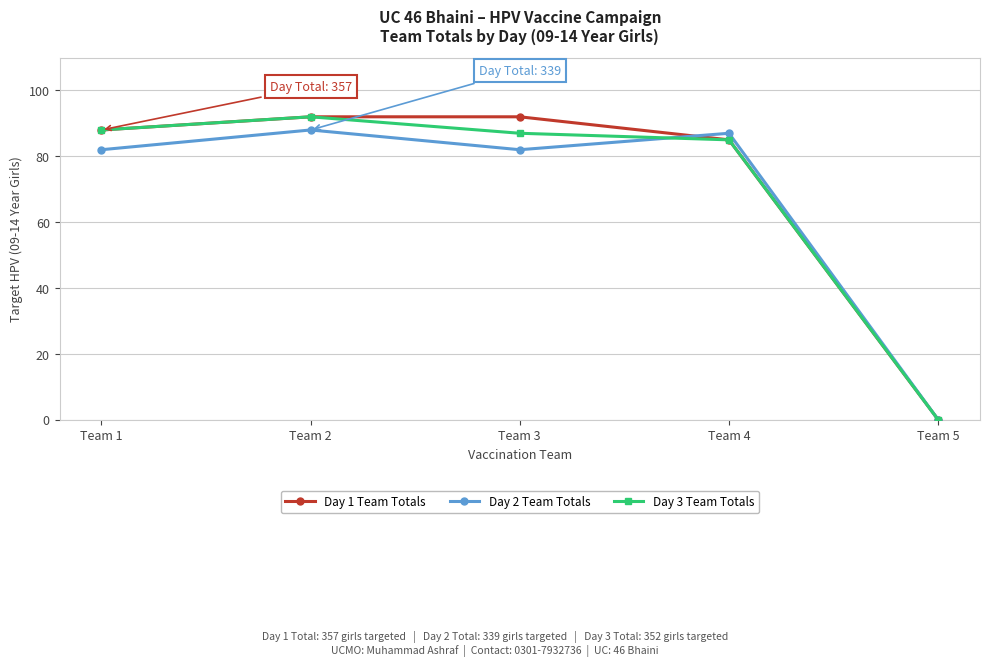

At which category does the chart reach its minimum across all series?

Team 5